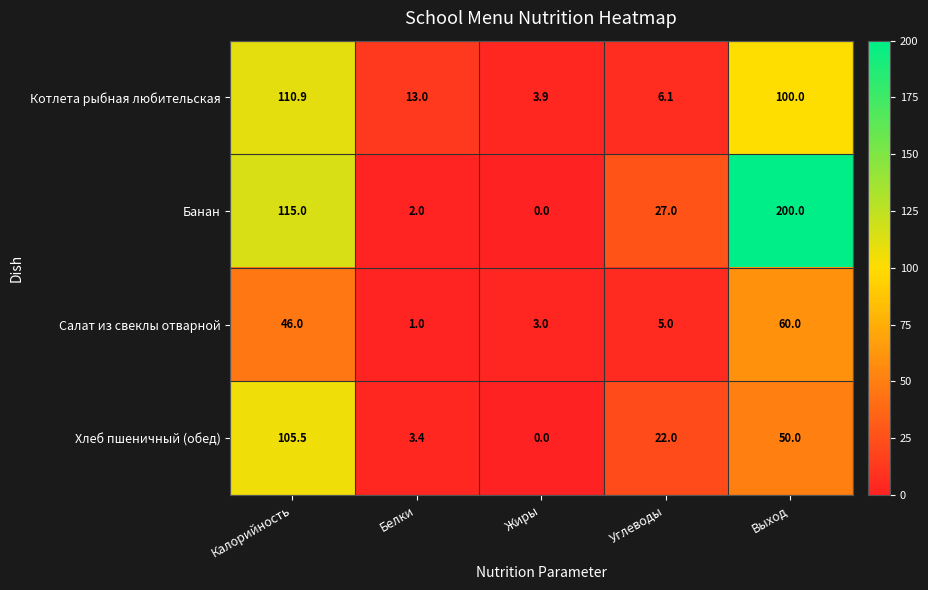

Rank the series by their maximum value, from highest to lowest.

Банан, Котлета рыбная любительская, Хлеб пшеничный (обед), Салат из свеклы отварной